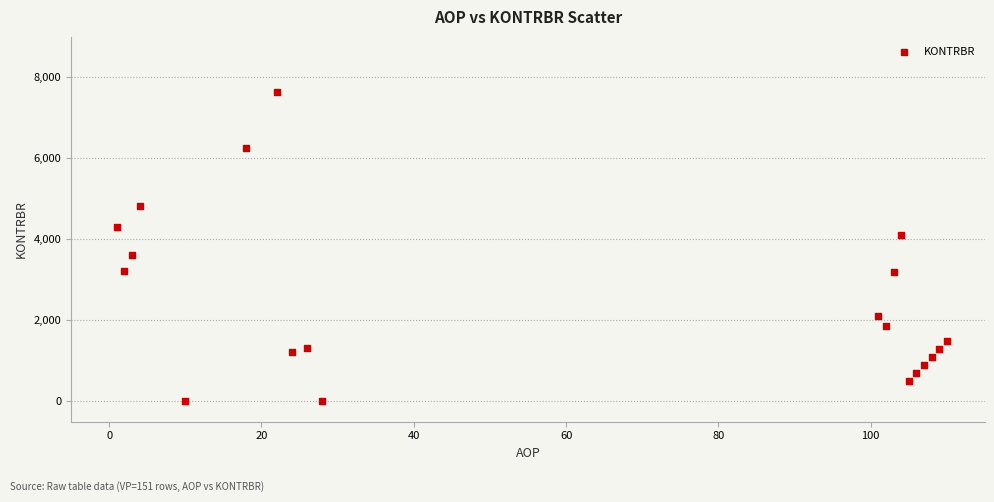

What is the range of Y values (max minus min)?

7642.5